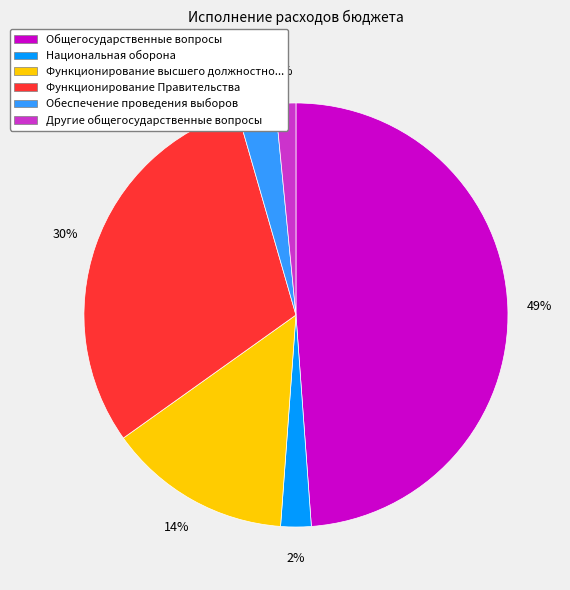

Is the sum of Другие общегосударственные вопросы and Обеспечение проведения выборов greater than half?

No